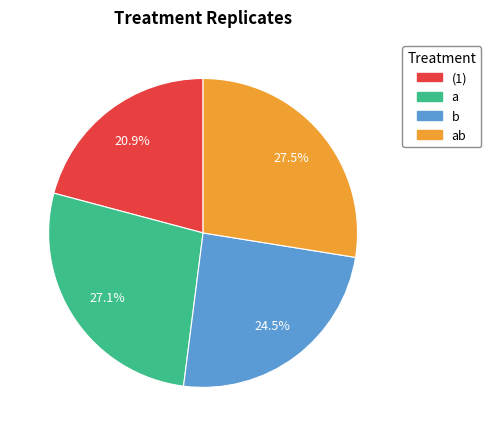

Which has a higher value, (1) or b?

b